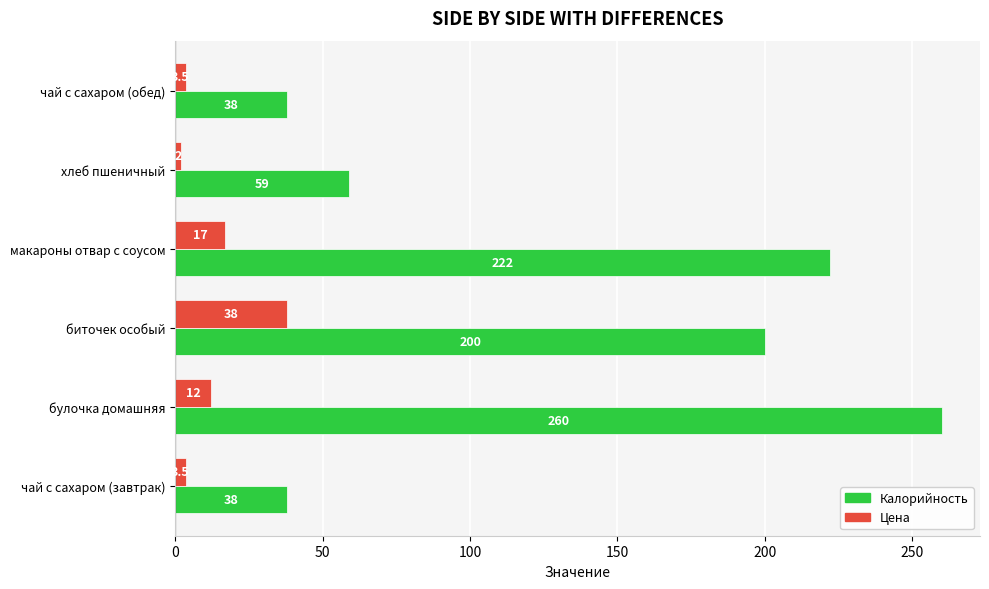

Which label corresponds to the largest value in the chart?

булочка домашняя